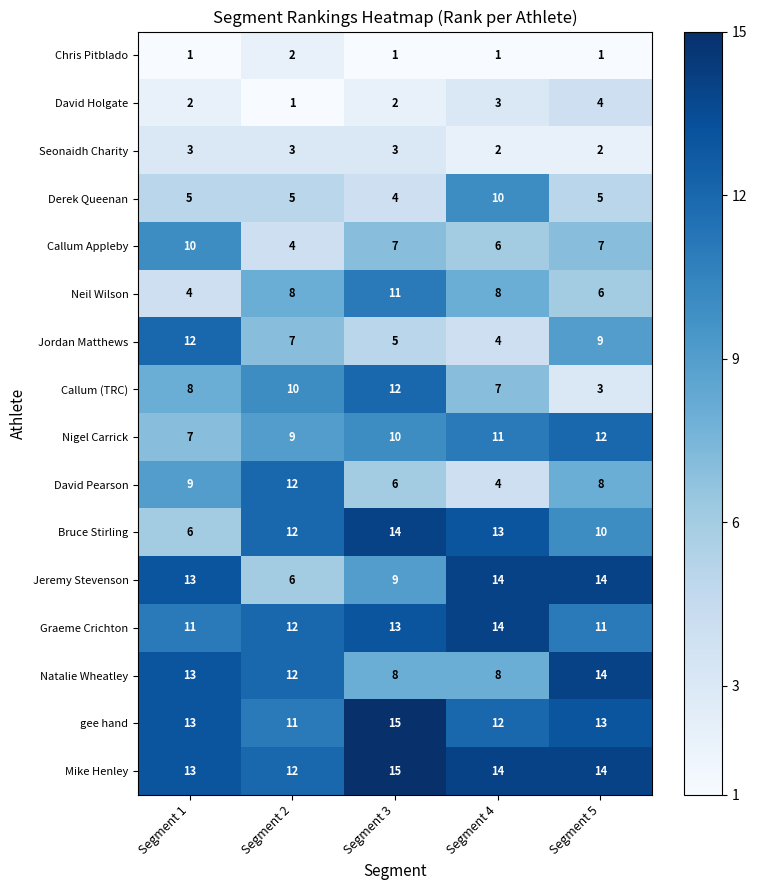

True or false: Callum (TRC) has a value of 4 at Segment 4.

False